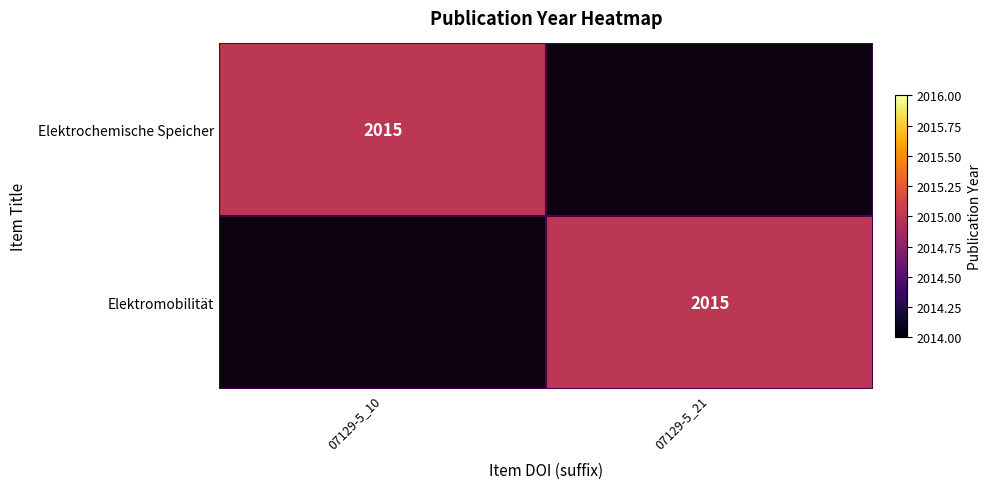

Count the number of data series in this chart.

2